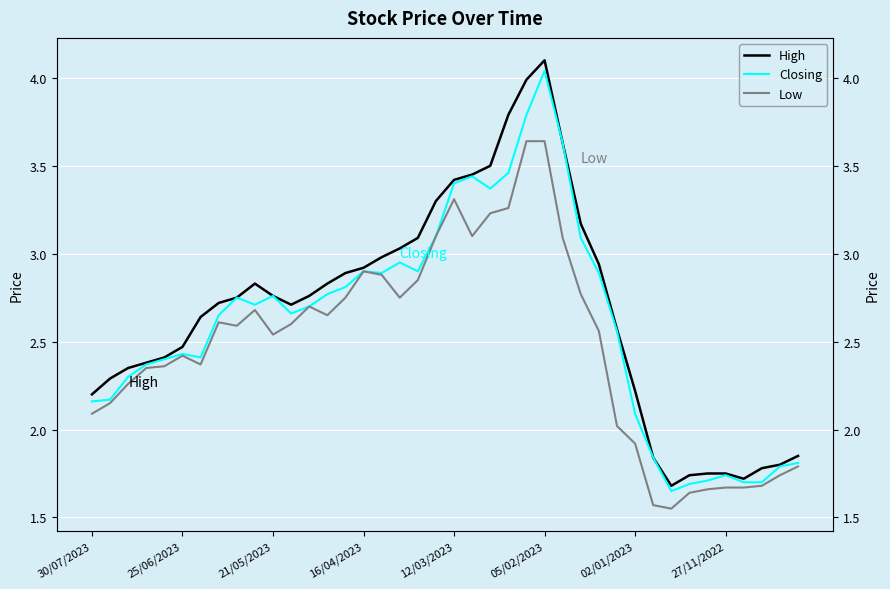

The value of Closing at 21/05/2023 is 2.8. True or false?

True